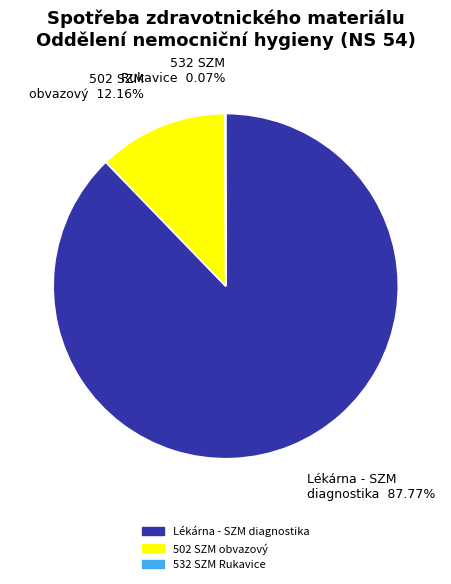

Which category accounts for the majority?

Lékárna - SZM diagnostika